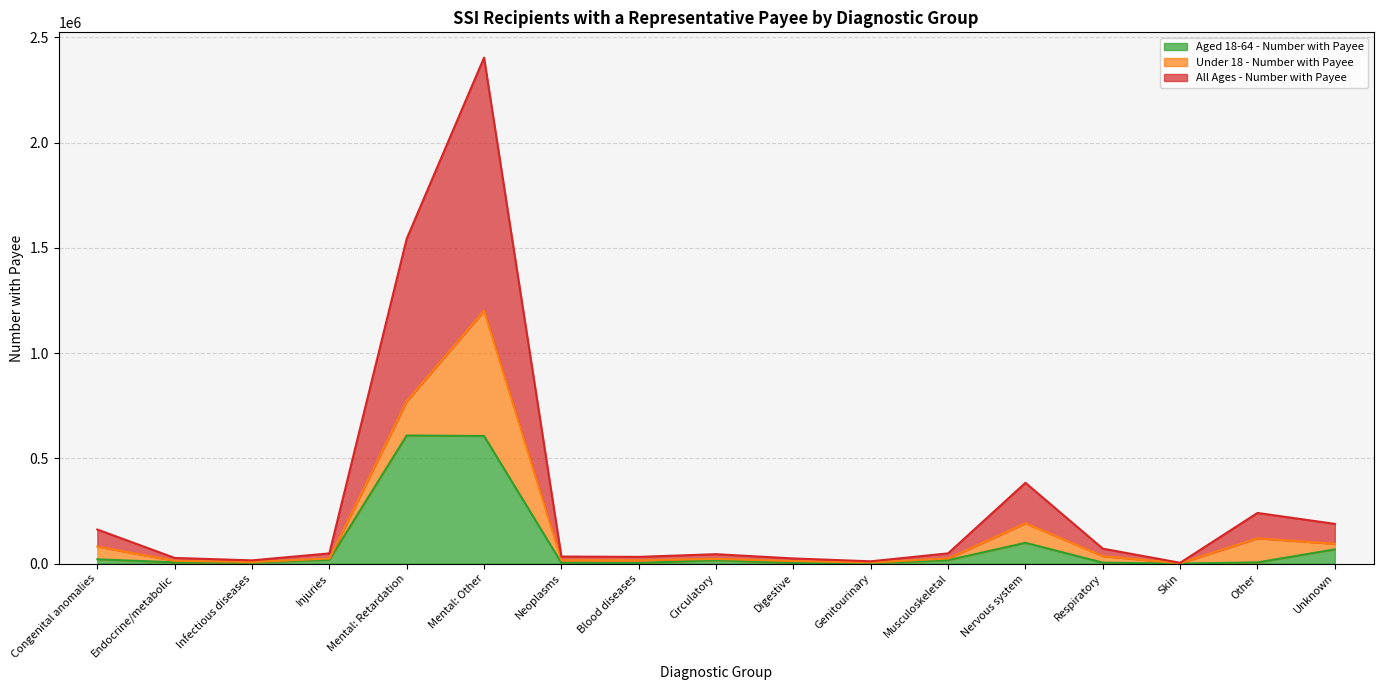

Which series changed the most between Neoplasms and Unknown?

All Ages - Number with Payee